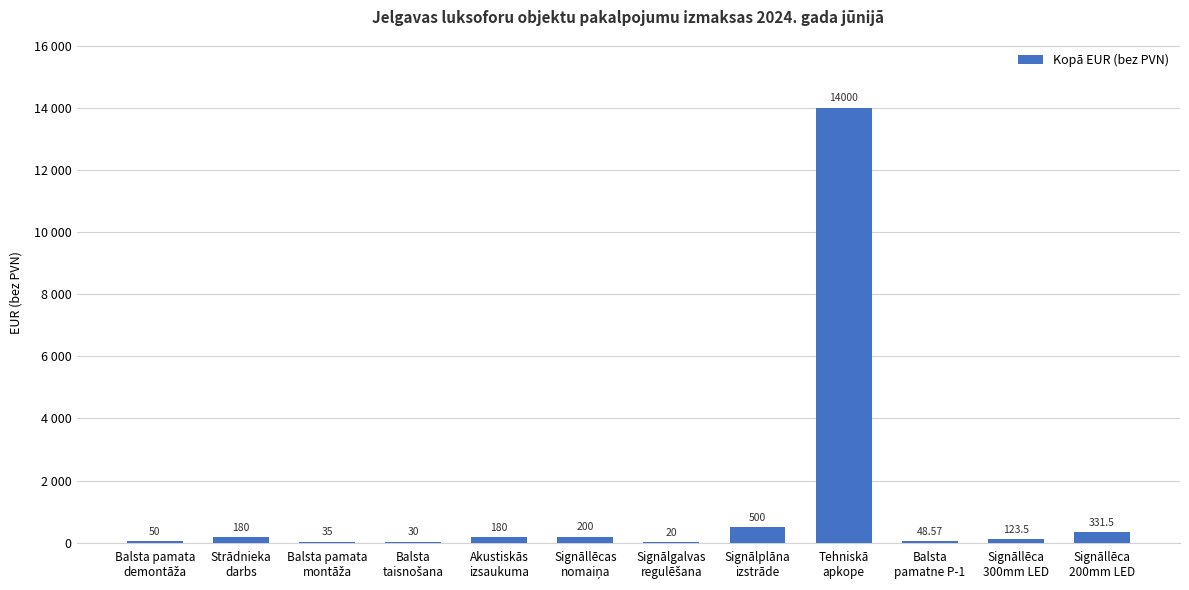

What is the change in value from Balsta pamata
demontāža to Signāllēca
200mm LED?

+281.5